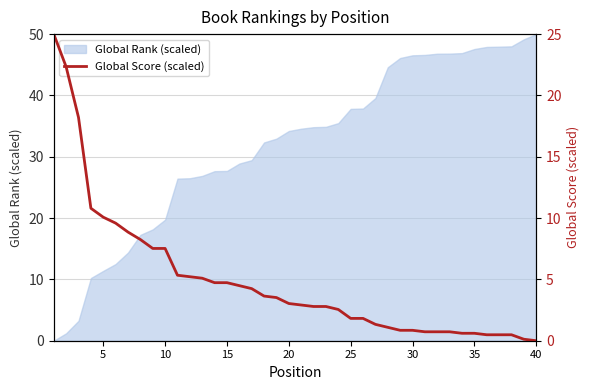

True or false: Global Rank (scaled) has a value of 11.4 at 5.

True